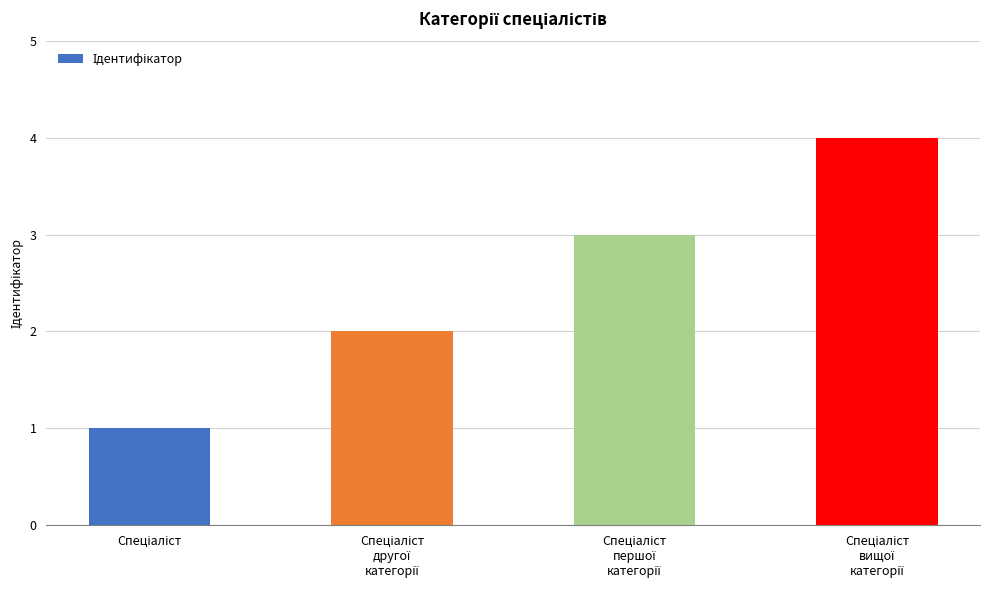

What is the greatest value displayed?

4